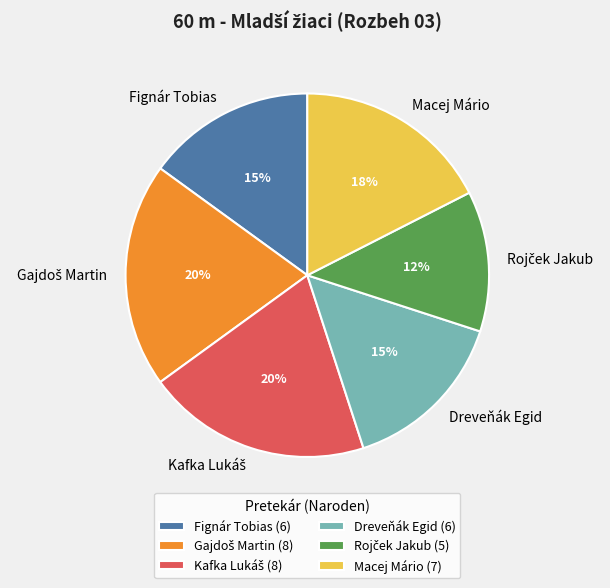

True or false: Macej Mário accounts for 18% of the total.

True